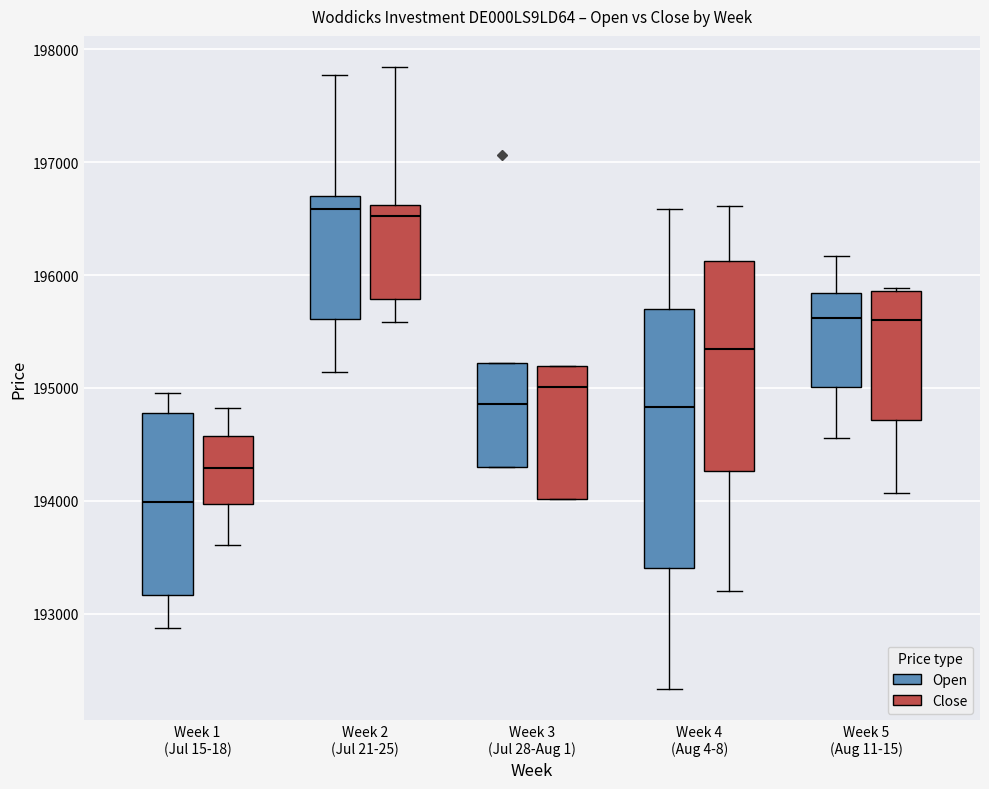

Reading left to right, read every box against the y-axis: the position of its median line, the range the box covers, and the ends of its whiskers. The values are not printed on the chart, so give them approximately, as read against the axis.

Week 1 (Jul 15-18) (Open): median 194000, box 193200 to 194800, whiskers 192900 to 195000
Week 1 (Jul 15-18) (Close): median 194300, box 194000 to 194600, whiskers 193600 to 194800
Week 2 (Jul 21-25) (Open): median 196600, box 195600 to 196700, whiskers 195100 to 197800
Week 2 (Jul 21-25) (Close): median 196500, box 195800 to 196600, whiskers 195600 to 197800
Week 3 (Jul 28-Aug 1) (Open): median 194900, box 194300 to 195200, whiskers 194300 to 195200
Week 3 (Jul 28-Aug 1) (Close): median 195000, box 194000 to 195200, whiskers 194000 to 195200
Week 4 (Aug 4-8) (Open): median 194800, box 193400 to 195700, whiskers 192300 to 196600
Week 4 (Aug 4-8) (Close): median 195300, box 194300 to 196100, whiskers 193200 to 196600
Week 5 (Aug 11-15) (Open): median 195600, box 195000 to 195800, whiskers 194600 to 196200
Week 5 (Aug 11-15) (Close): median 195600, box 194700 to 195900, whiskers 194100 to 195900